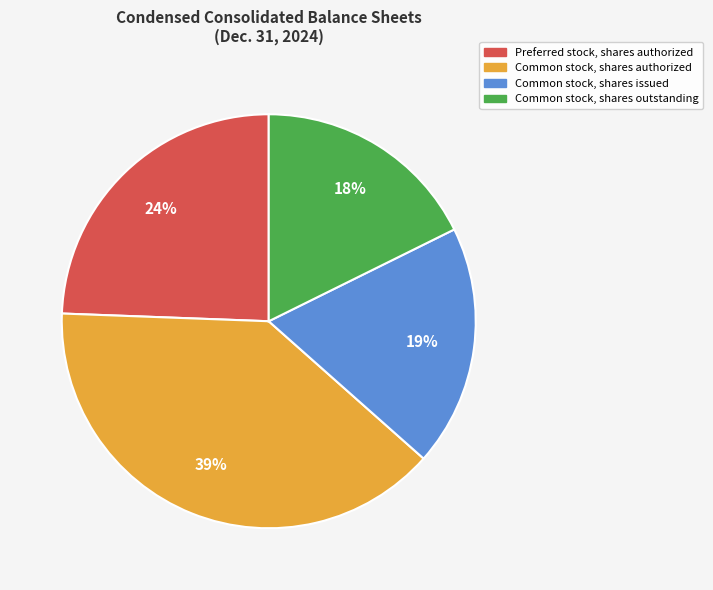

Is it true that Common stock, shares authorized is 27% of the pie?

False